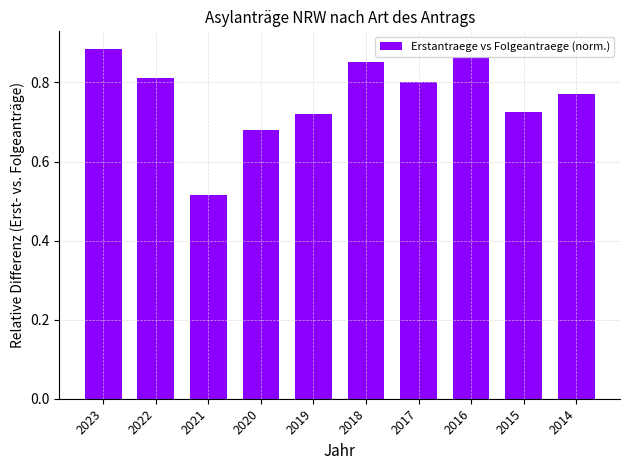

Which has a higher value, 2021 or 2016?

2016